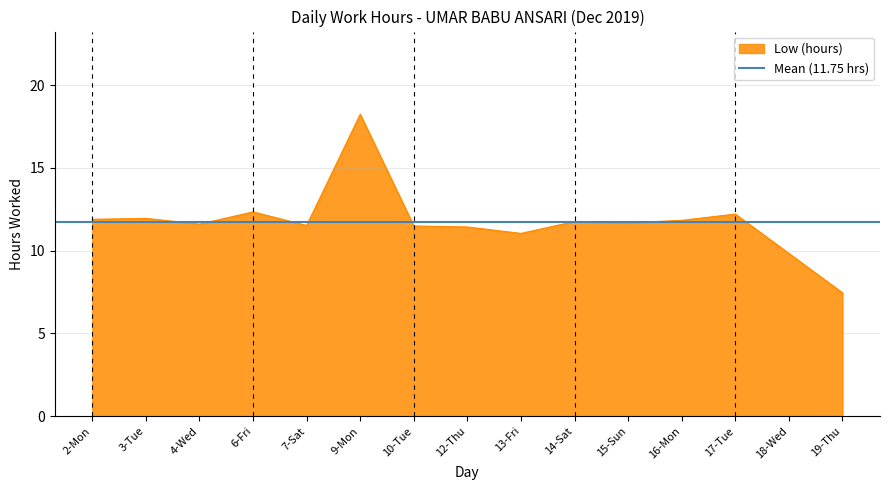

Rank the categories by value from lowest to highest.

19-Thu, 18-Wed, 13-Fri, 12-Thu, 10-Tue, 7-Sat, 4-Wed, 15-Sun, 14-Sat, 16-Mon, 2-Mon, 3-Tue, 17-Tue, 6-Fri, 9-Mon